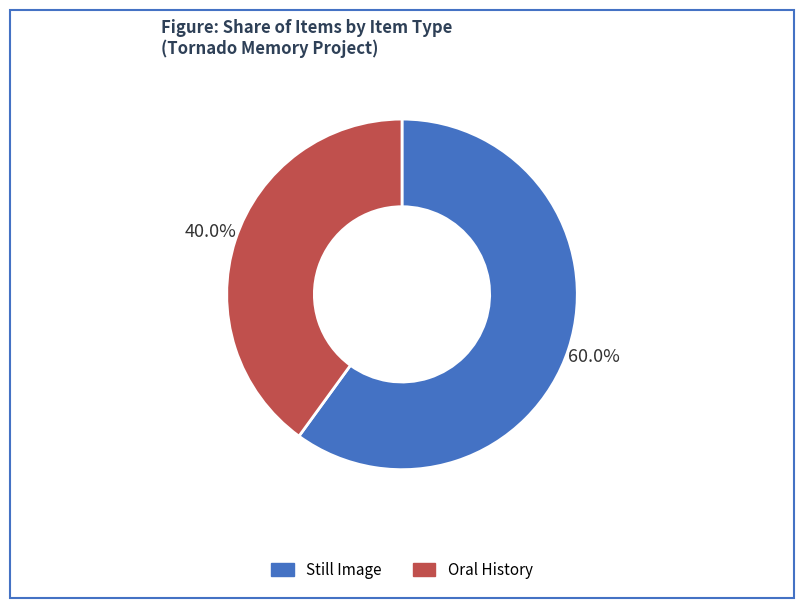

Is there any slice that represents more than half of the pie?

Yes